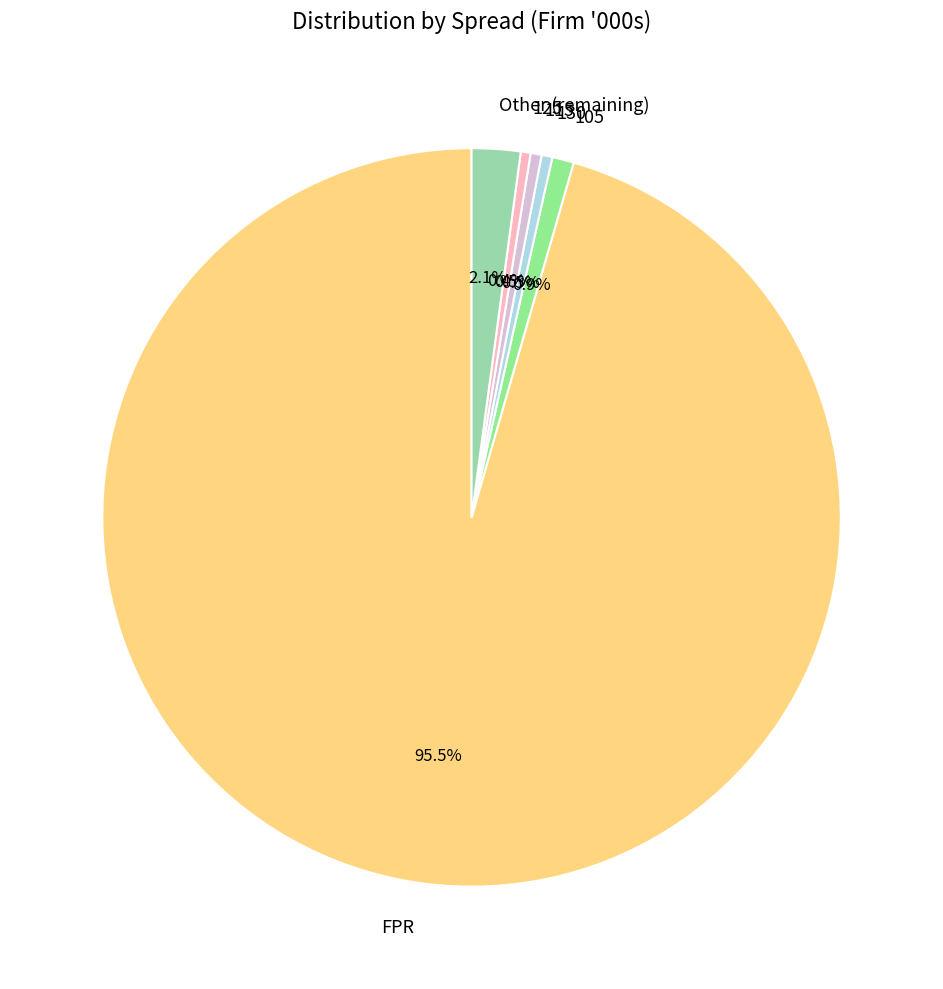

Does any single category account for the majority?

Yes